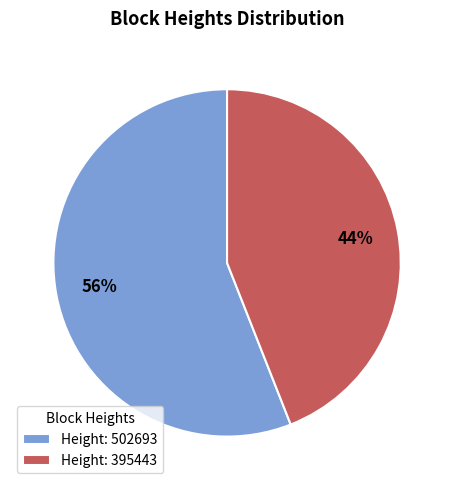

Rank the categories by value from highest to lowest.

Height: 502693, Height: 395443